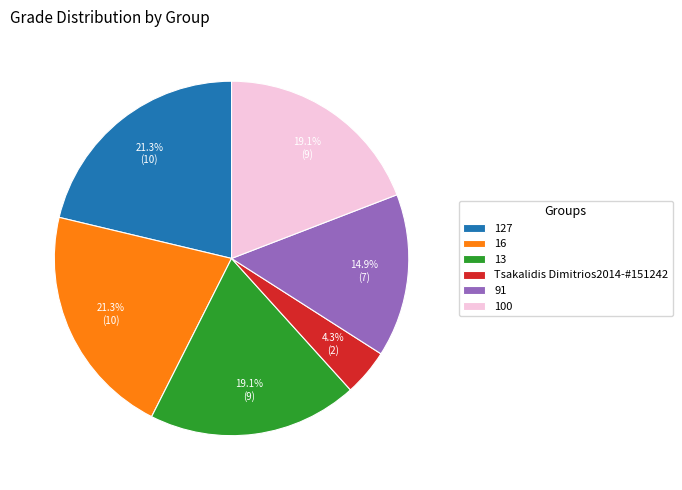

Count the number of slices in the pie.

6